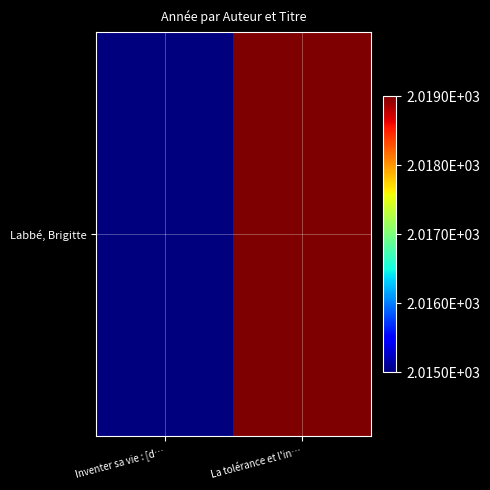

Is it true that the value at La tolérance et l'in… is 440?

False